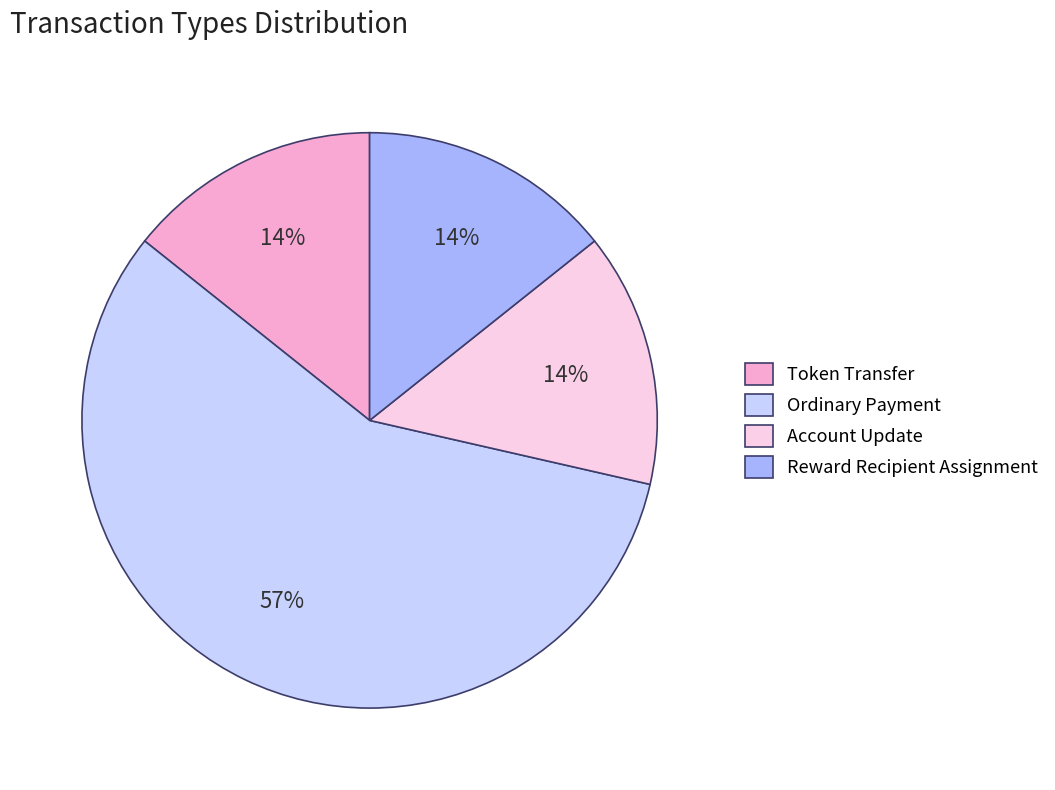

Is there a majority slice in this chart?

Yes